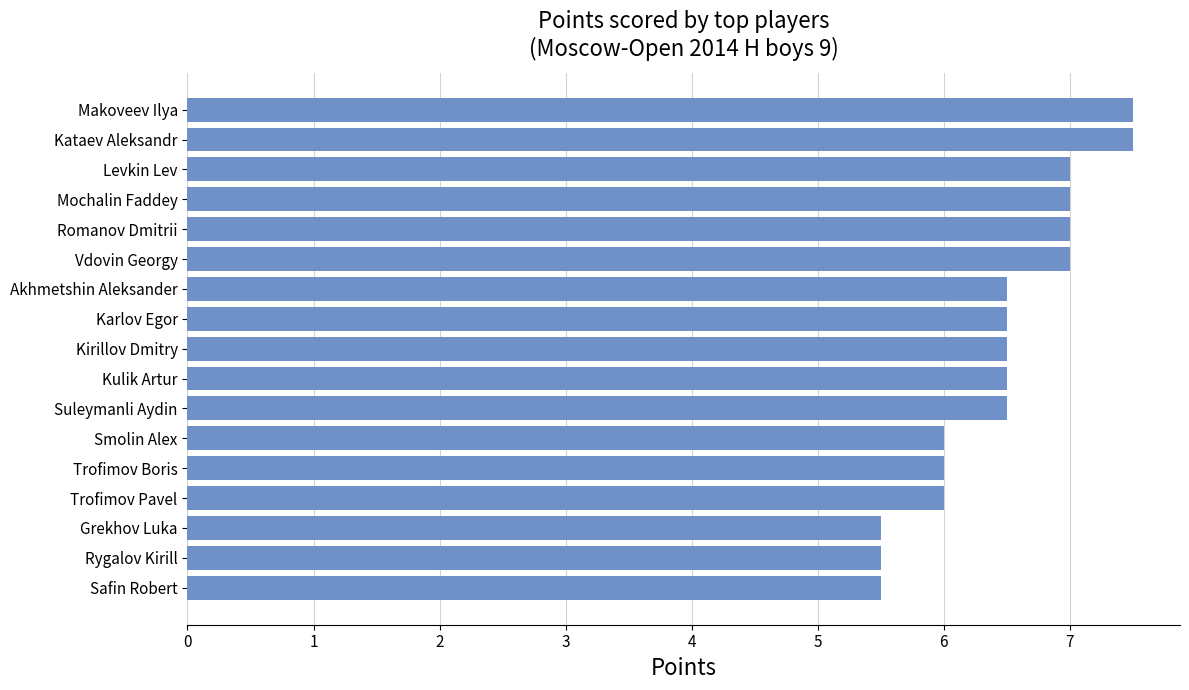

What is the approximate value at Karlov Egor?

6.5